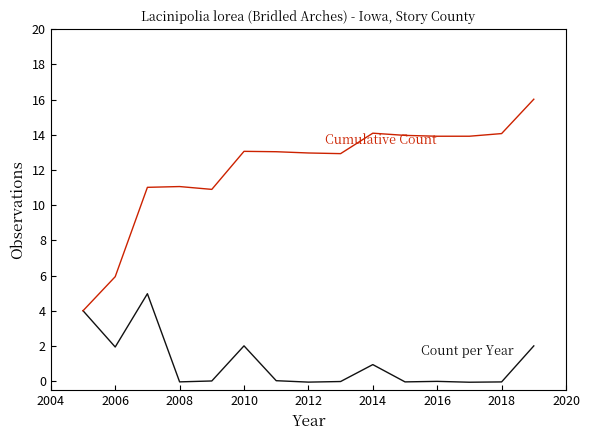

What is the greatest value displayed?

16.0